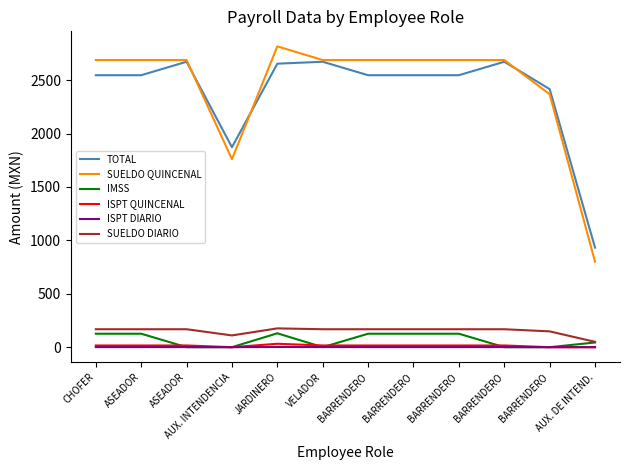

What are all the series names shown in the legend?

TOTAL, SUELDO QUINCENAL, IMSS, ISPT QUINCENAL, ISPT DIARIO, SUELDO DIARIO